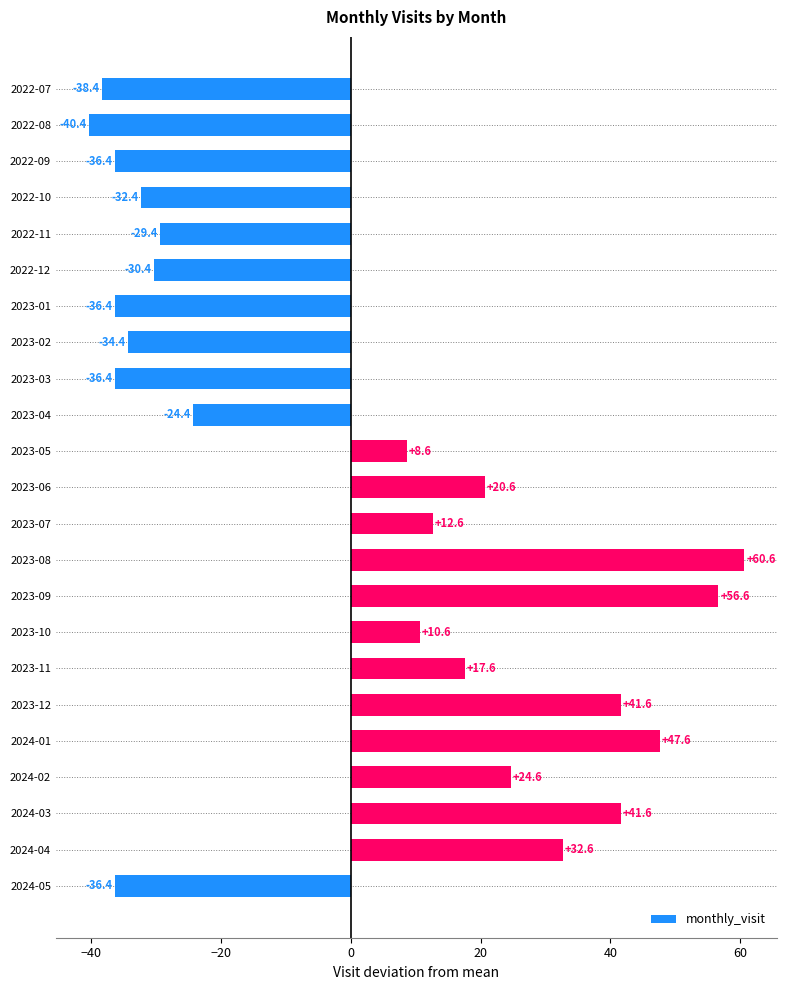

How many bars are there in total?

23